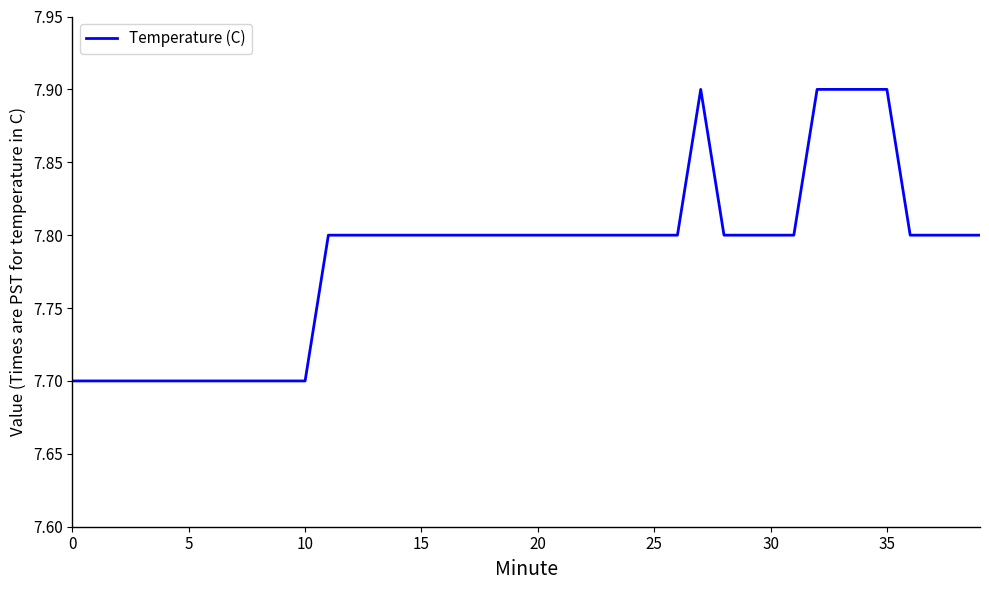

What is the difference between the maximum and minimum values?

0.2